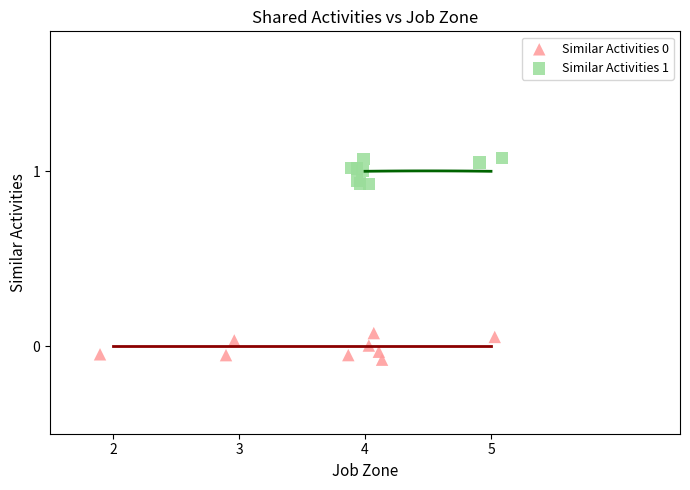

Which series contains the highest Y value?

Similar Activities 1